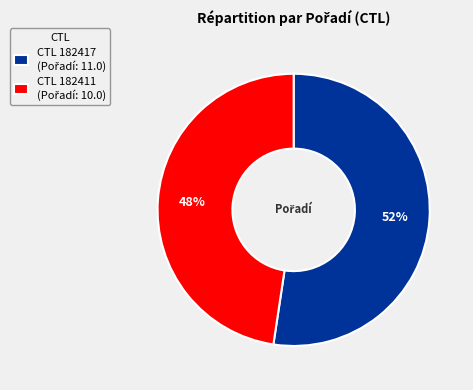

Is there a majority slice in this chart?

Yes